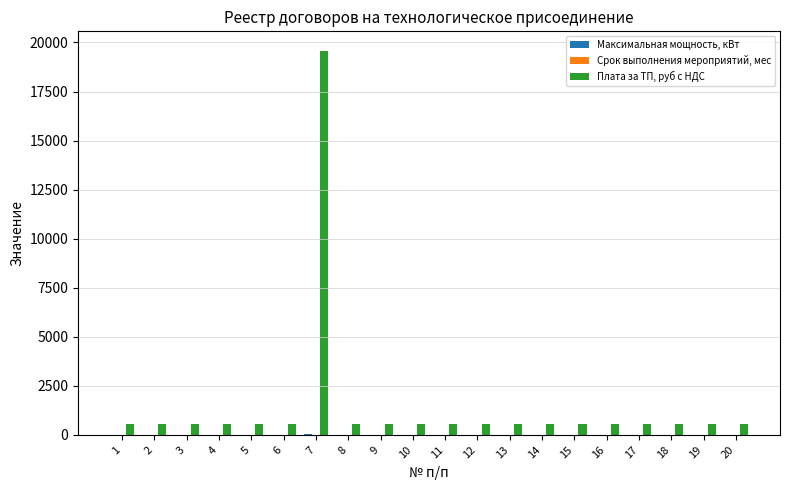

Which series has the largest total across all categories?

Плата за ТП, руб с НДС